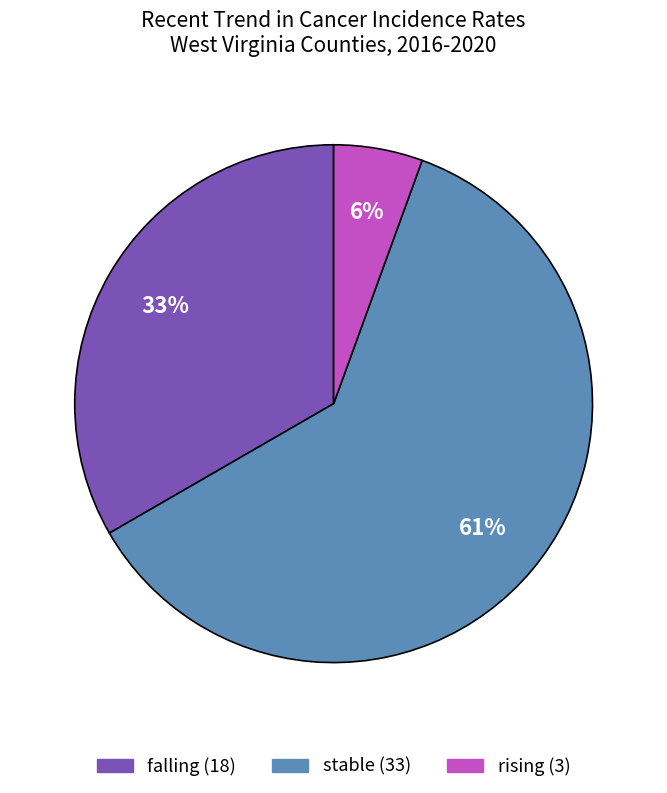

To the nearest percent, what portion does stable represent?

61%